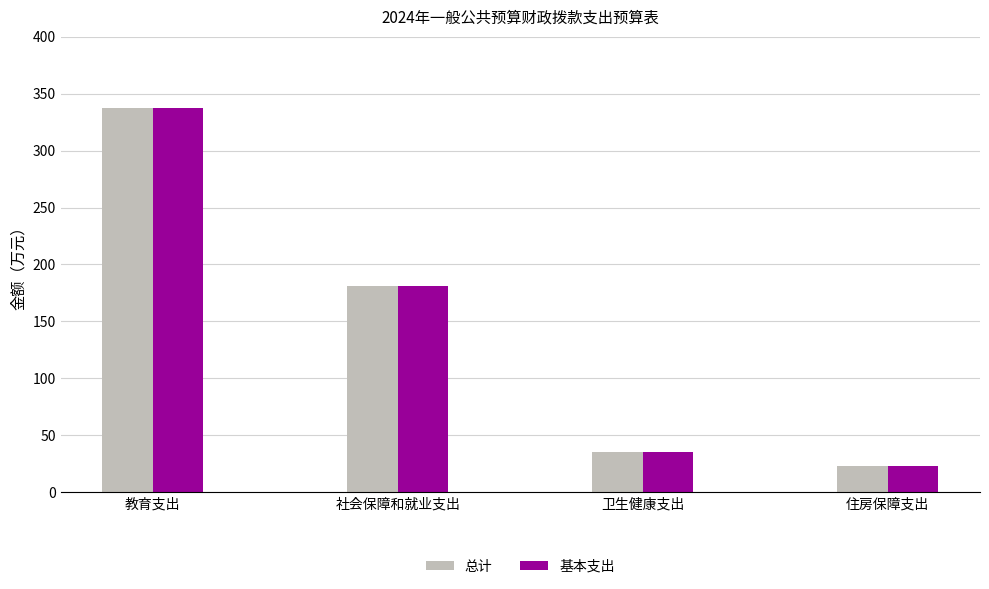

What are all the series names shown in the legend?

总计, 基本支出